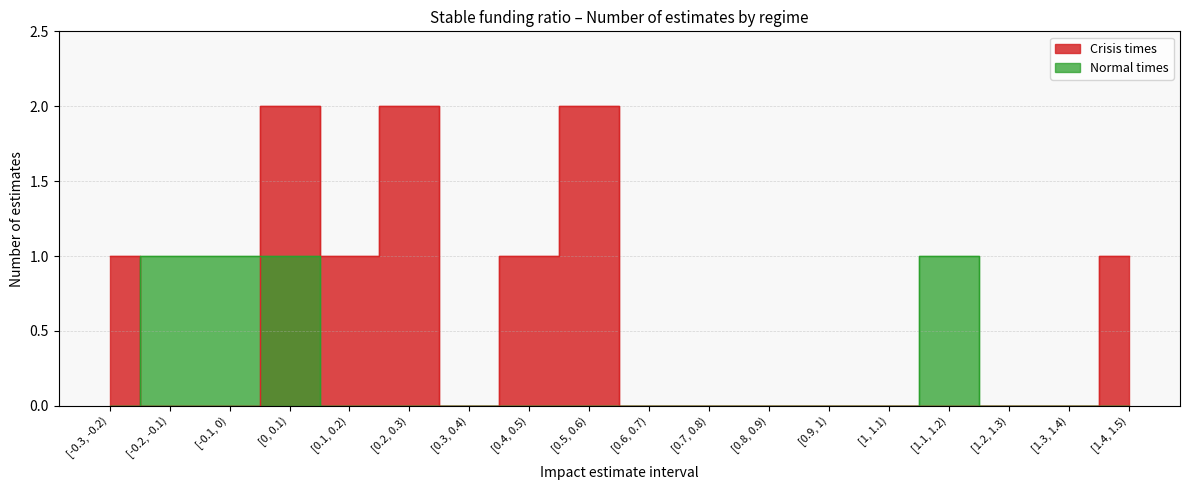

Which category has the lowest value in the Normal times series?

[-0.3, -0.2)